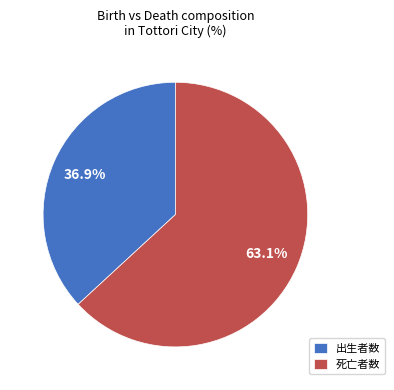

How many slices are in this pie chart?

2